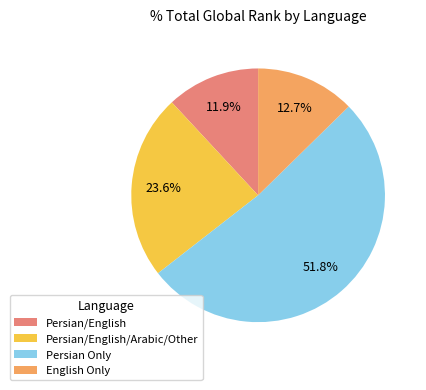

Which slice is the largest?

Persian Only